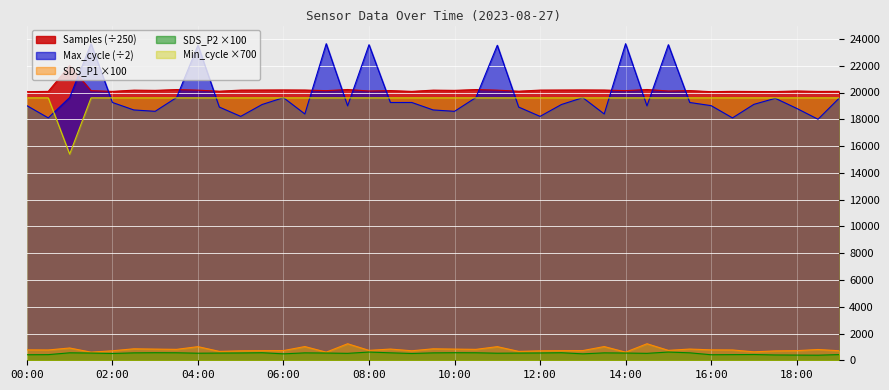

Count the number of categories in the chart.

39